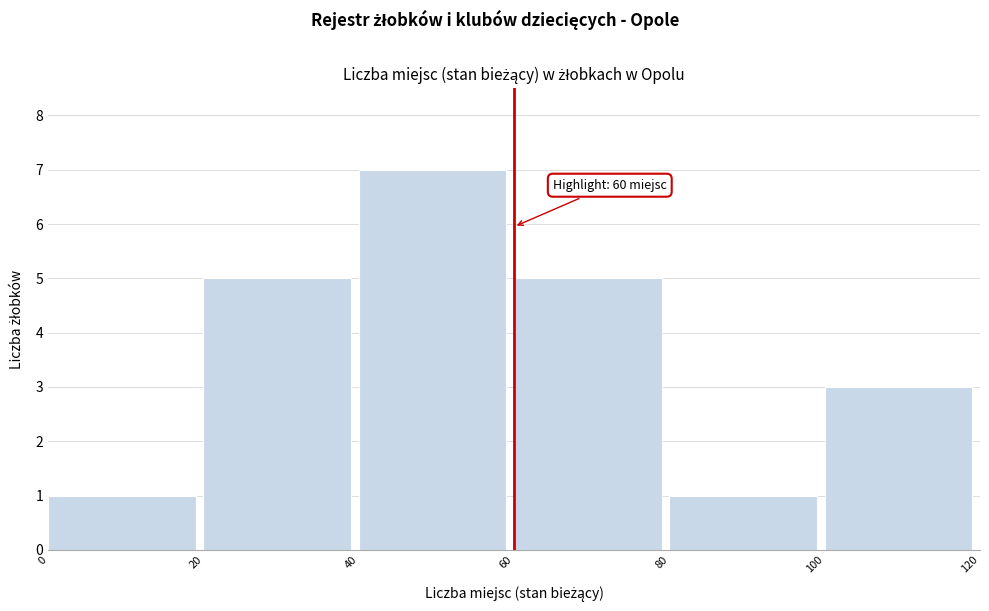

Over which range of the x-axis is the bar tallest?

40 to 60